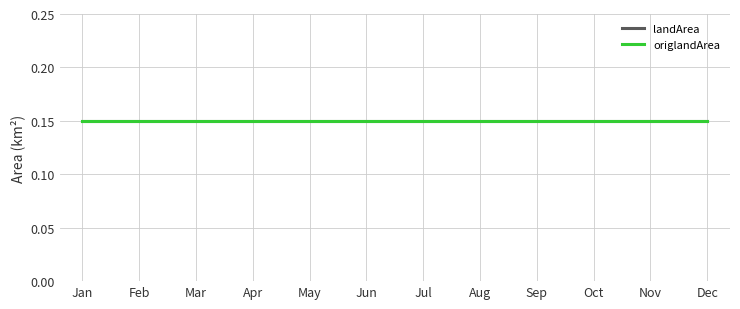

What is the value of the origlandArea point at the 10th from the left?

0.1